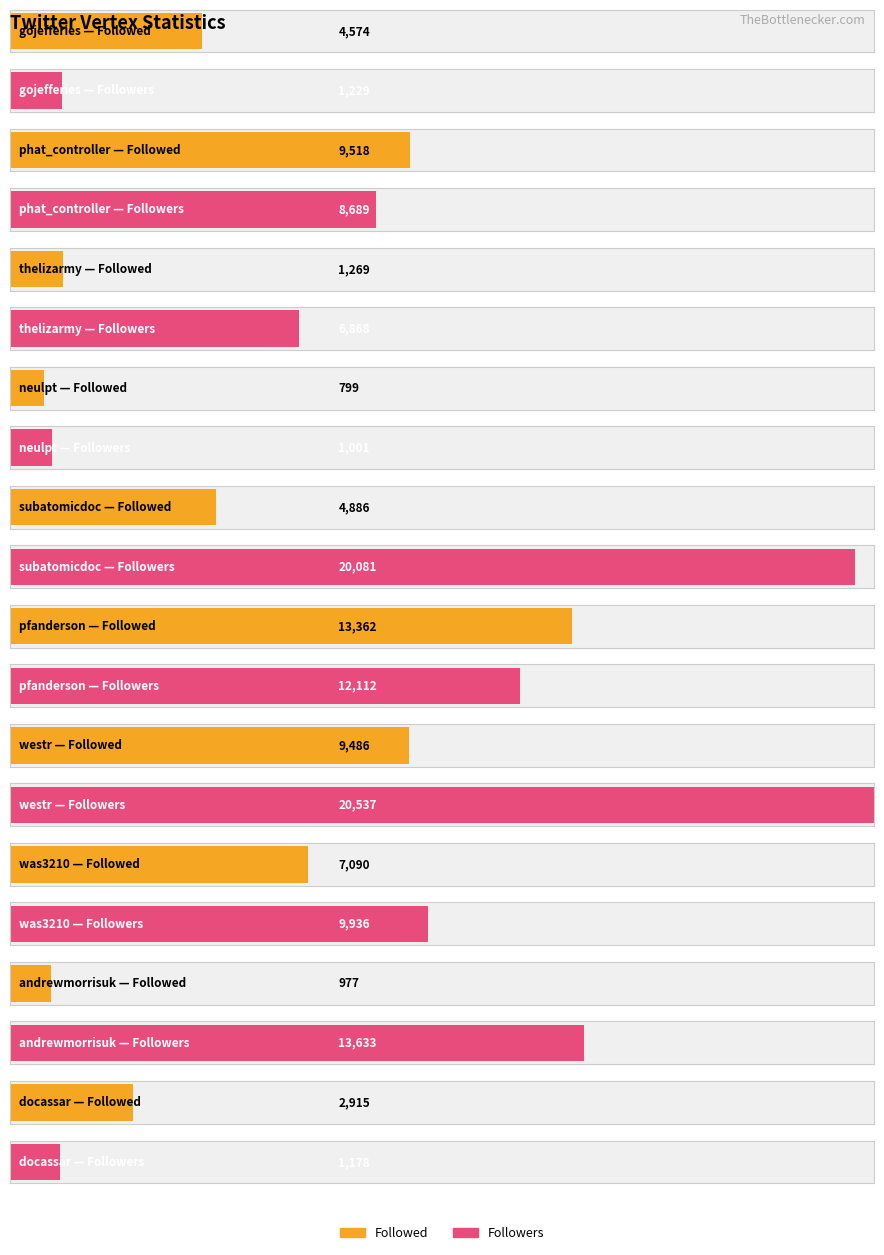

How many values in the Followers series exceed 9936?

4